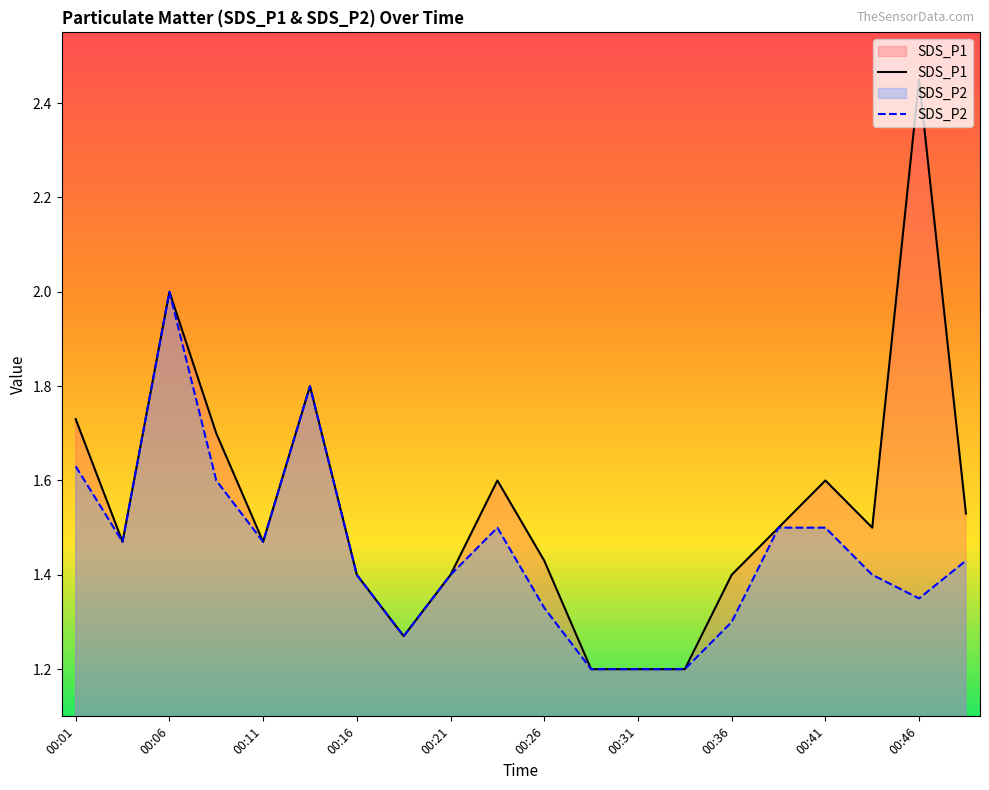

At how many categories does at least one series exceed 2?

1